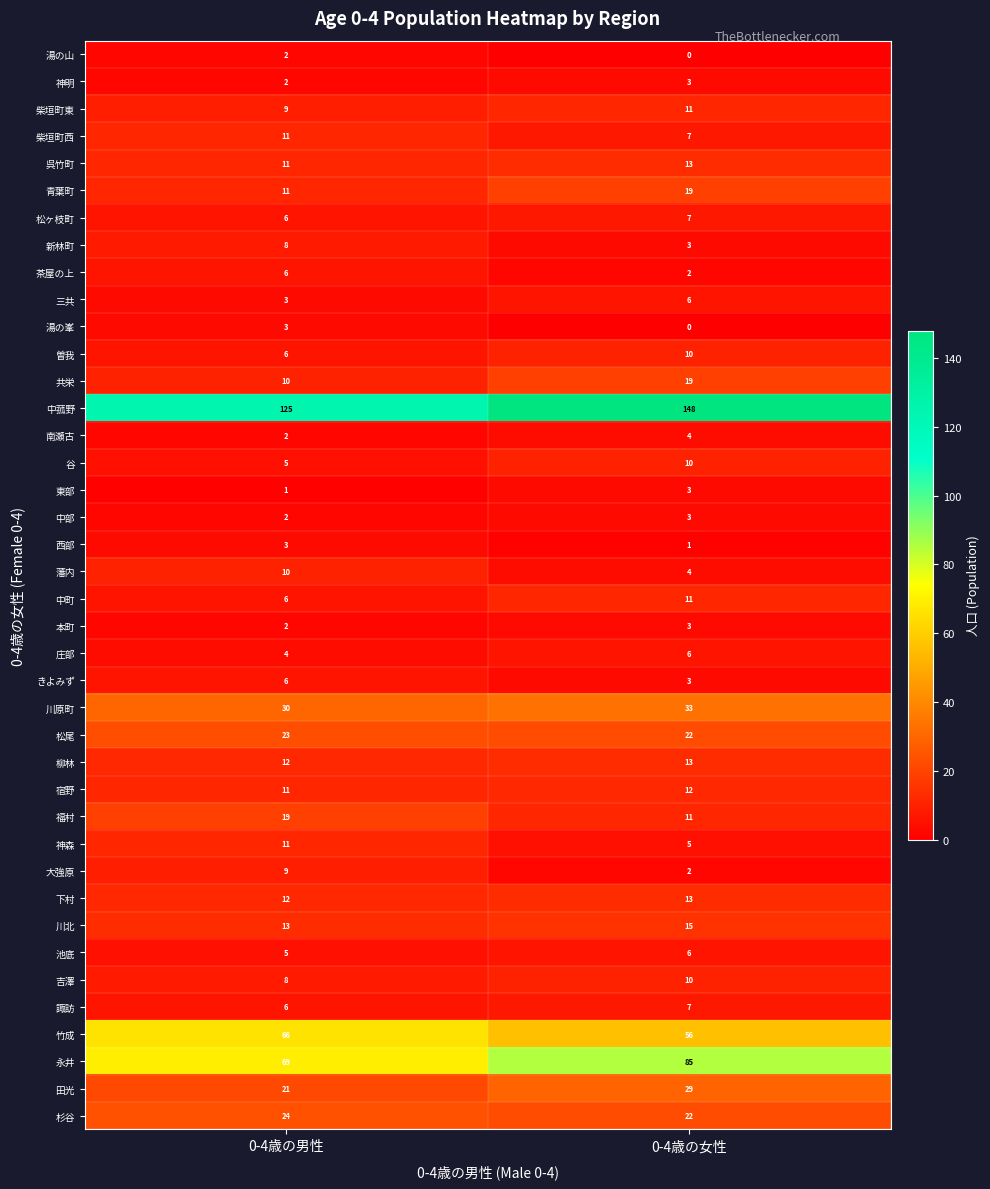

Rank the categories by 下村 value from highest to lowest.

0-4歳の女性, 0-4歳の男性